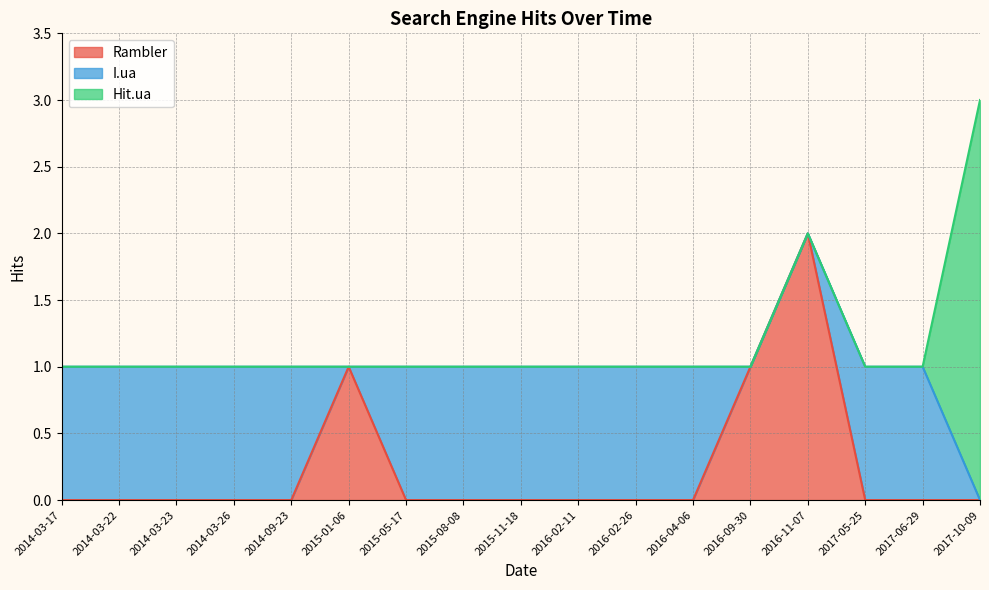

What is the sum of the Rambler values at 2016-02-11 and 2015-01-06?

1